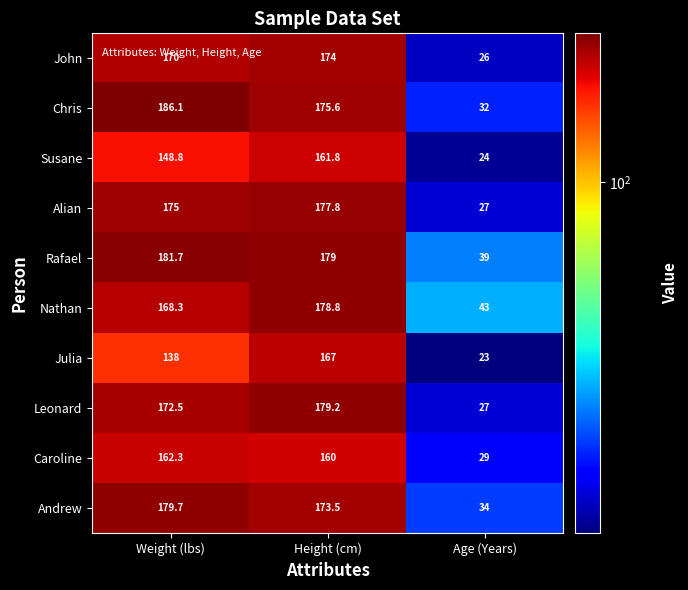

The value of Alian at Age (Years) is 45.6. True or false?

False